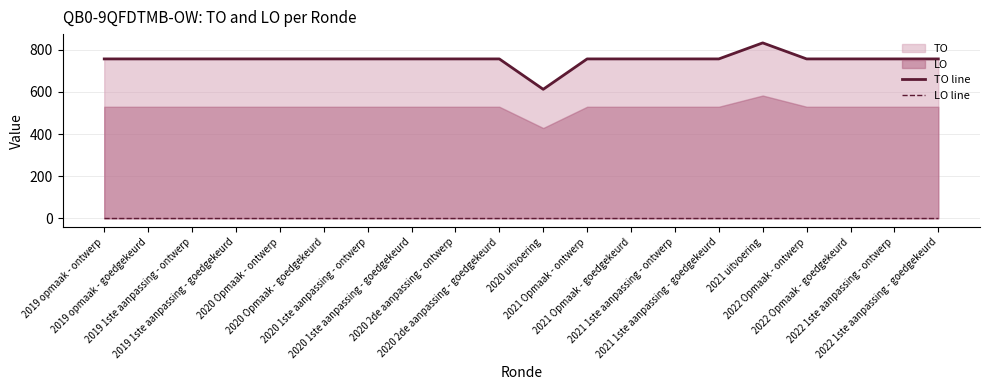

How many lines are shown in the chart?

2